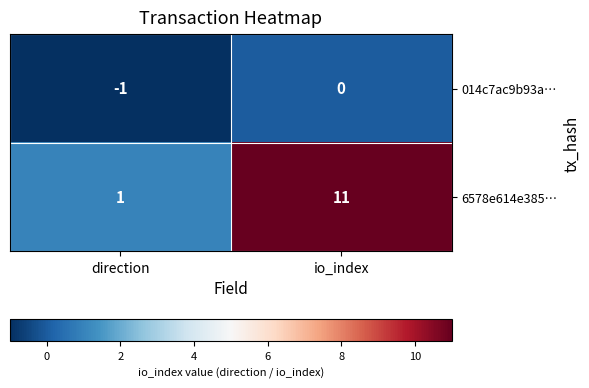

Which series has the largest total across all categories?

6578e614e385…